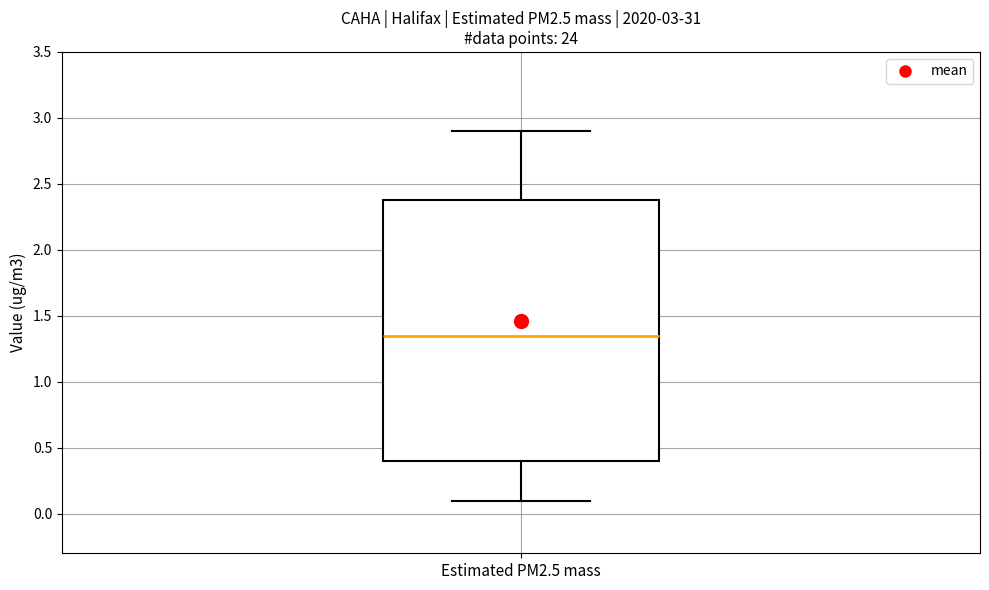

Transcribe this box plot: give where the median line is, the range the box spans, and where the two whiskers end, as read against the y-axis. The values are not printed on the chart, so give them approximately, as read against the axis.

median 1.35, box 0.40 to 2.40, whiskers 0.10 to 2.90